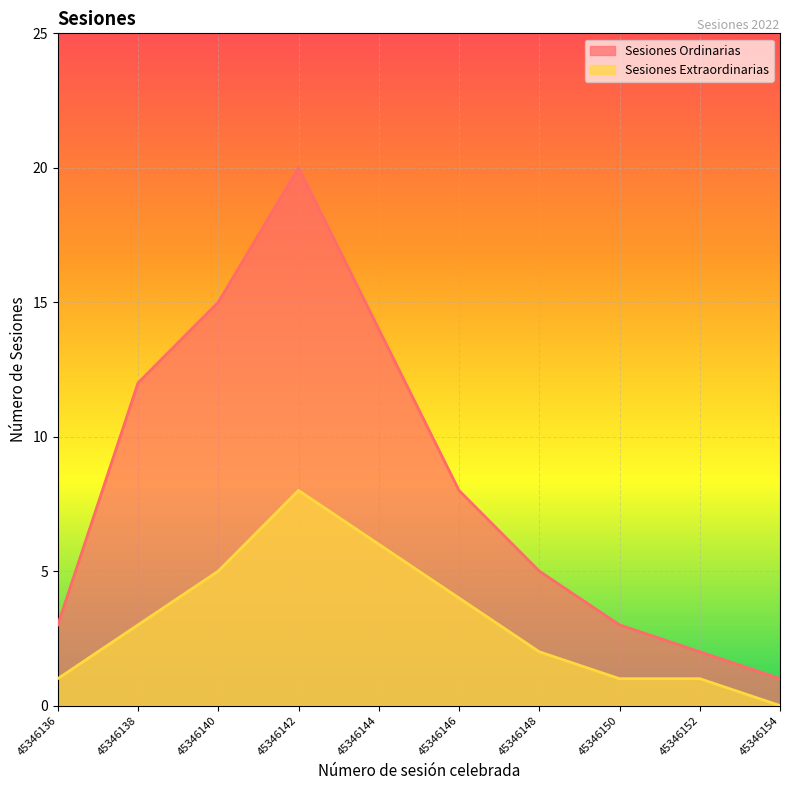

What is the approximate value of Sesiones Ordinarias at 45346142, to the nearest 5?

20